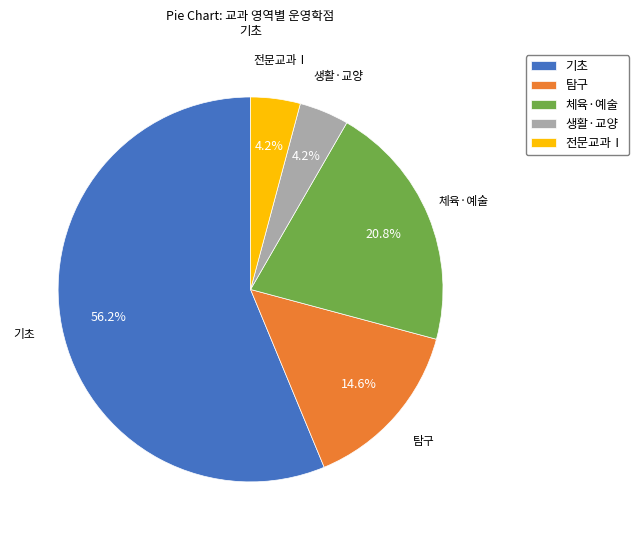

To the nearest percent, what percentage of the pie is 체육·예술?

21%